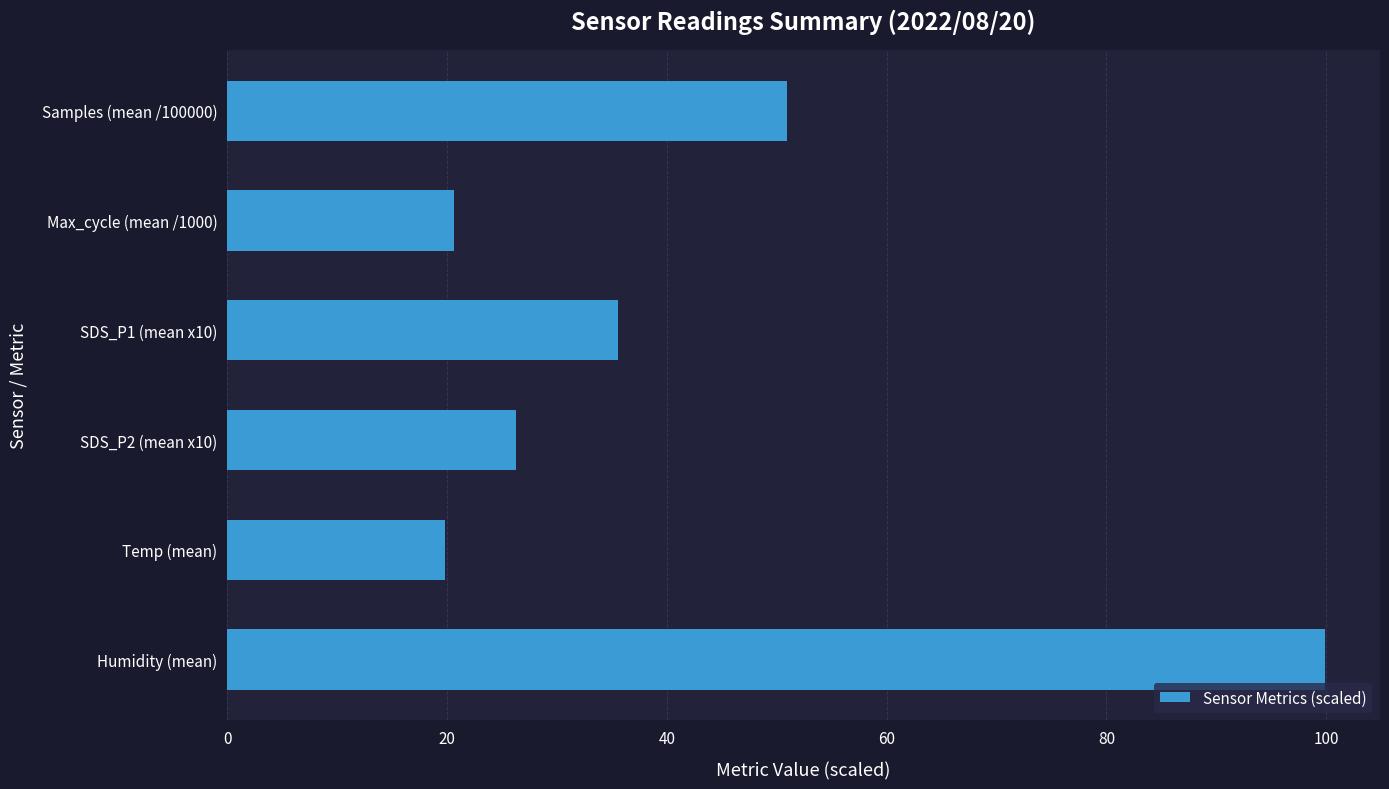

How many values exceed 35?

3